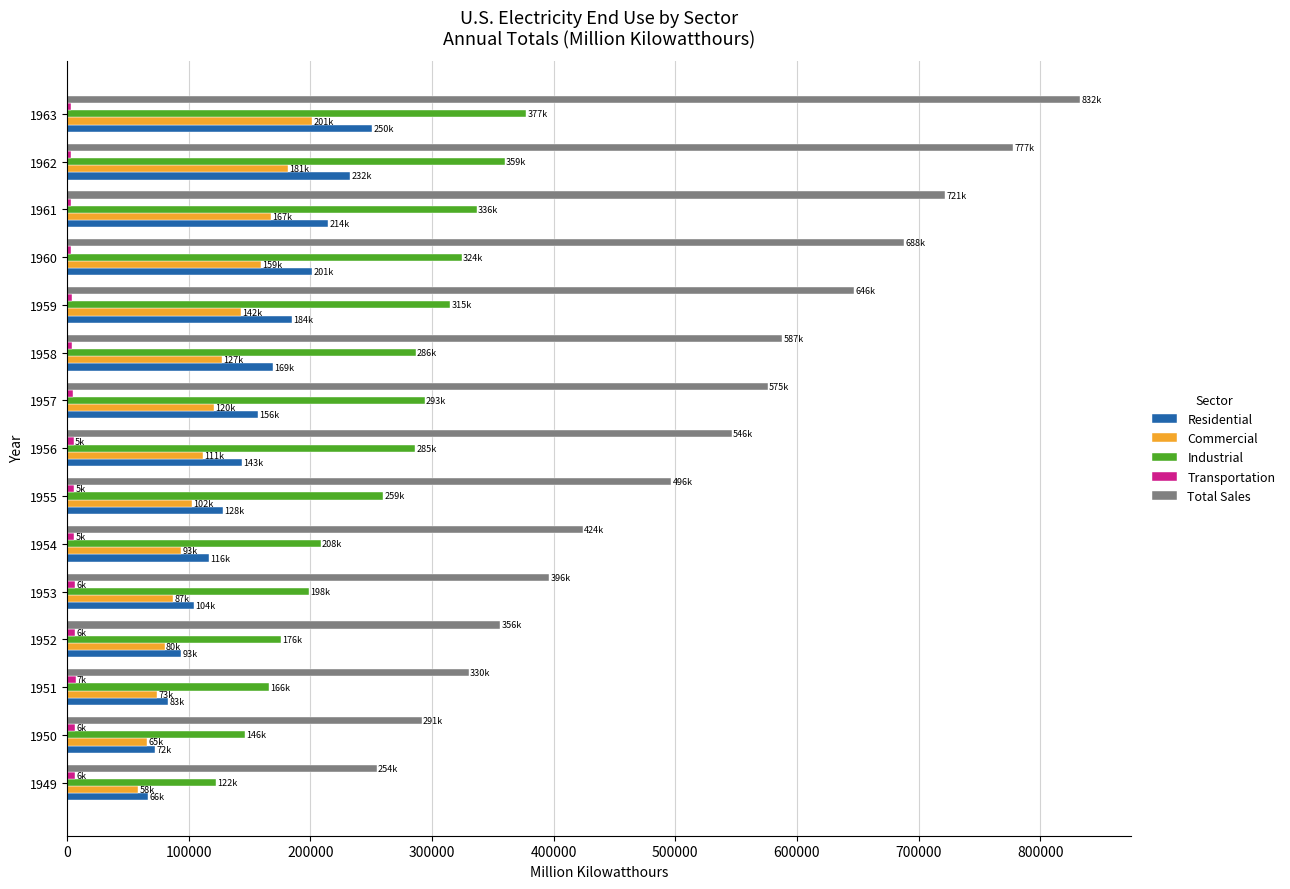

Which series has the largest total across all categories?

Total Sales